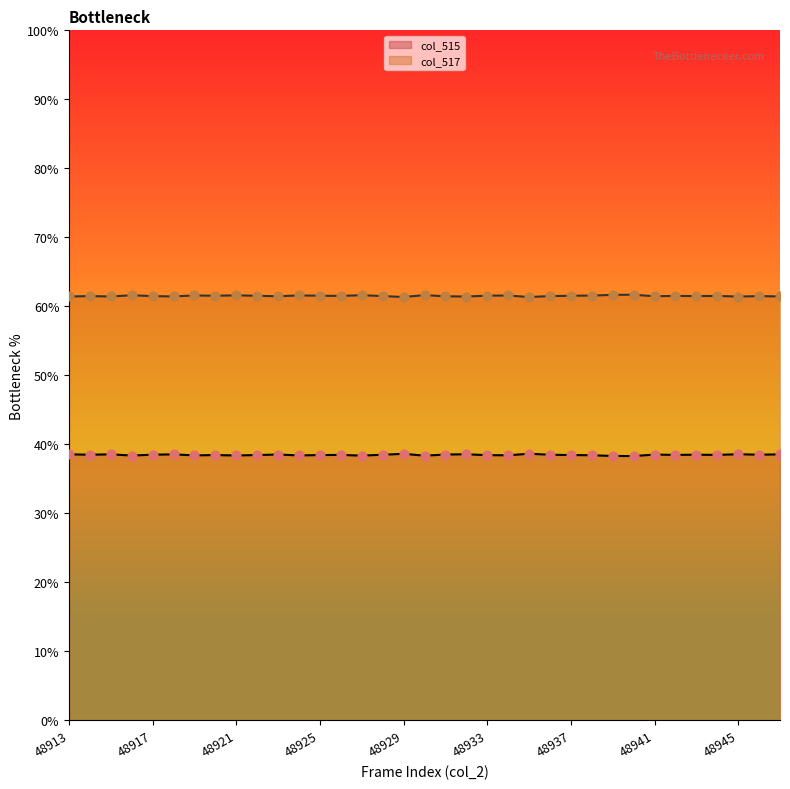

Which series has the widest spread of Y values?

col_515